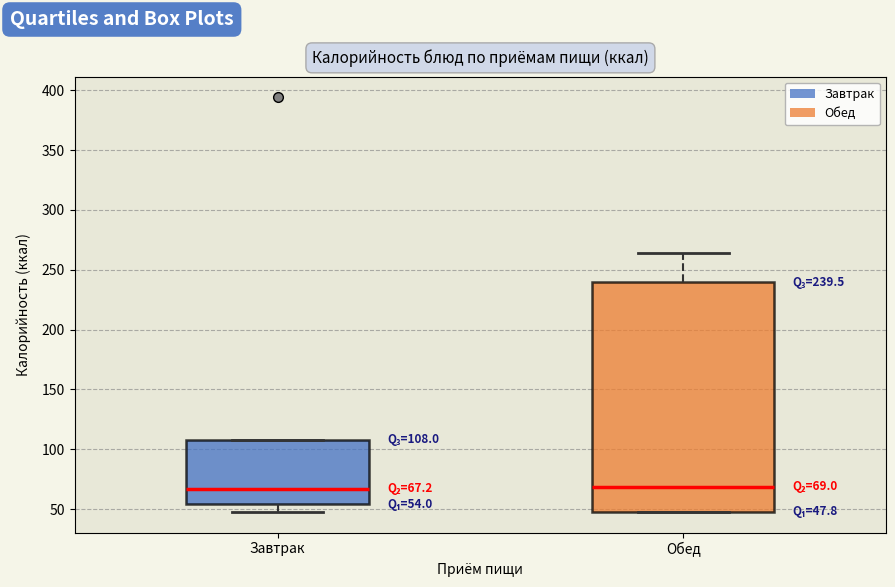

Which box is the tallest, from its lower edge to its upper edge?

Обед